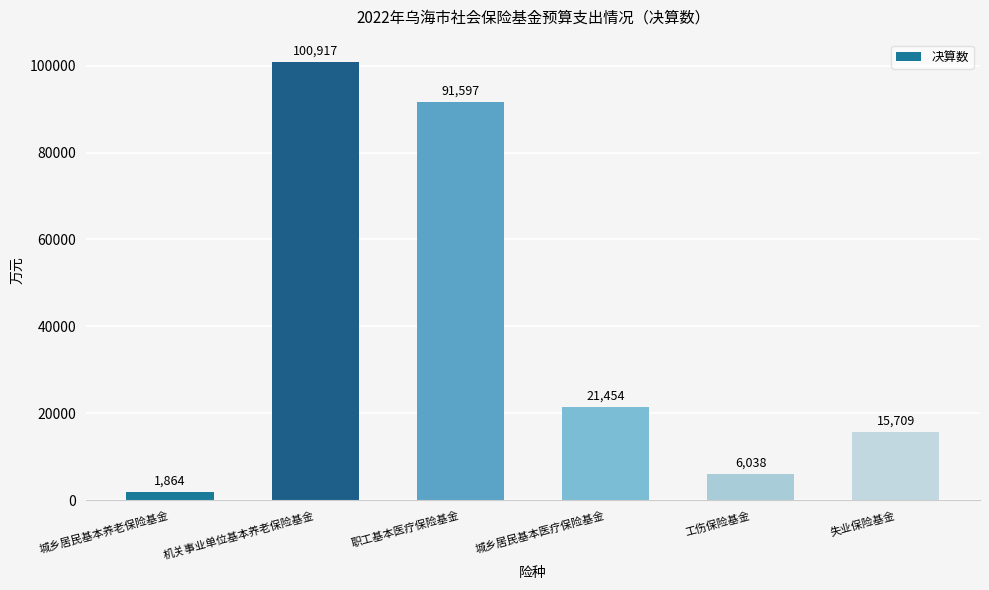

Does the chart contain any negative values?

No